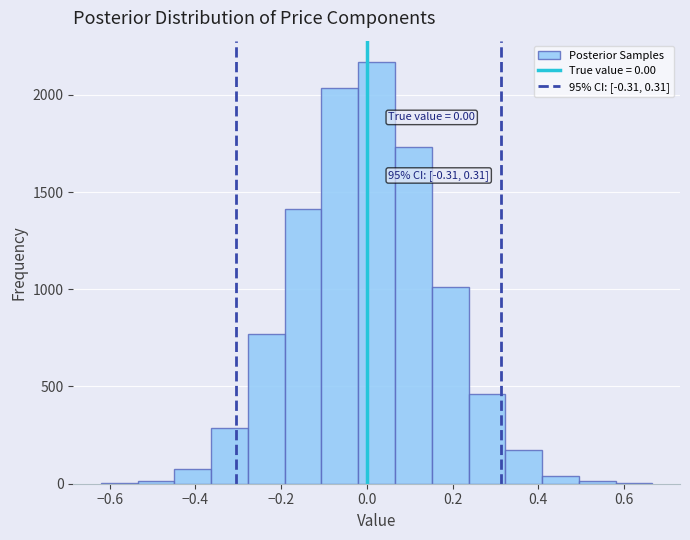

Which range on the x-axis has the tallest bar?

-0.02 to 0.06